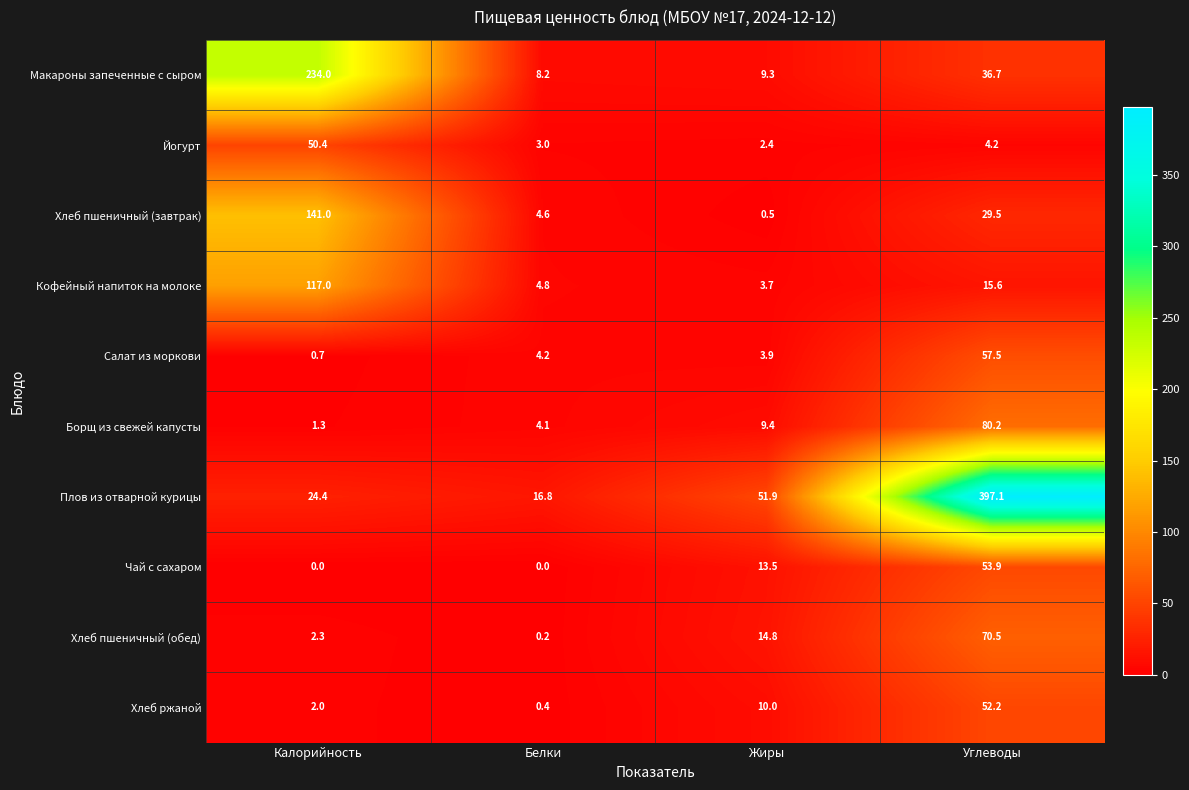

Is it true that Кофейный напиток на молоке equals 189.3 at Калорийность?

False